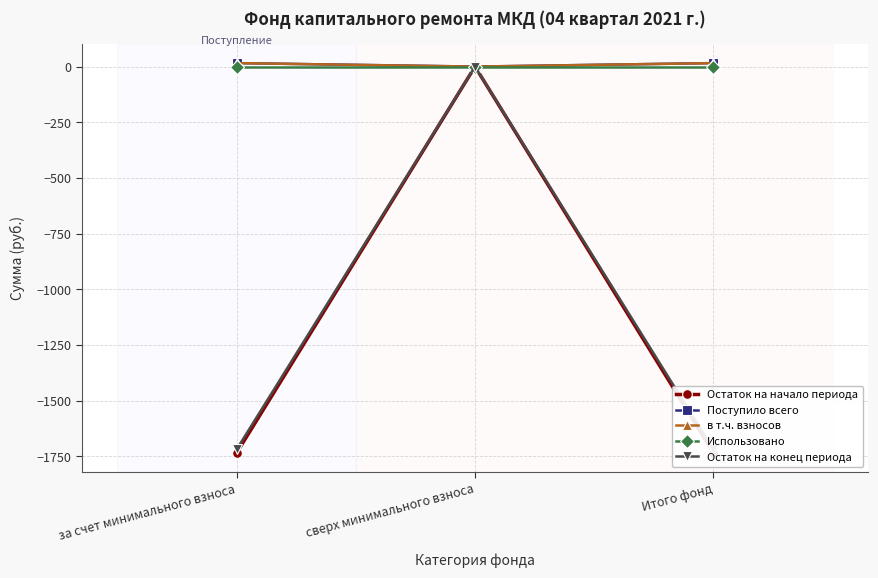

What is the value of the Остаток на конец периода point at the 1st from the left?

-1718.0